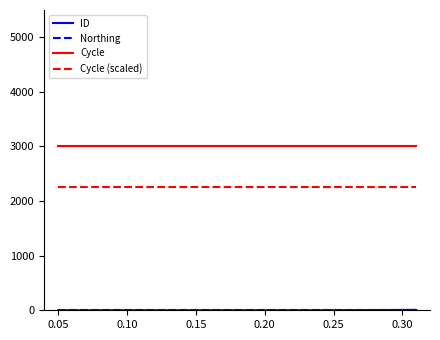

Which series has the largest total across all categories?

Cycle